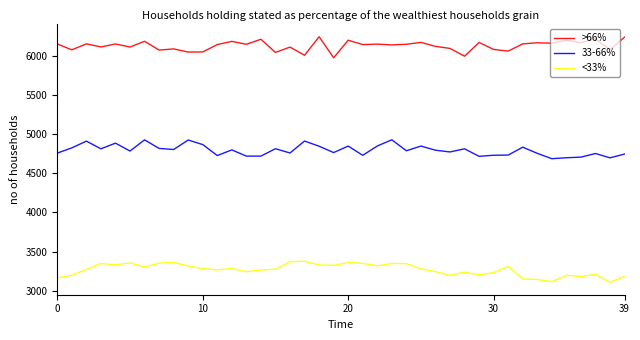

True or false: <33% and >66% cross at least once.

False